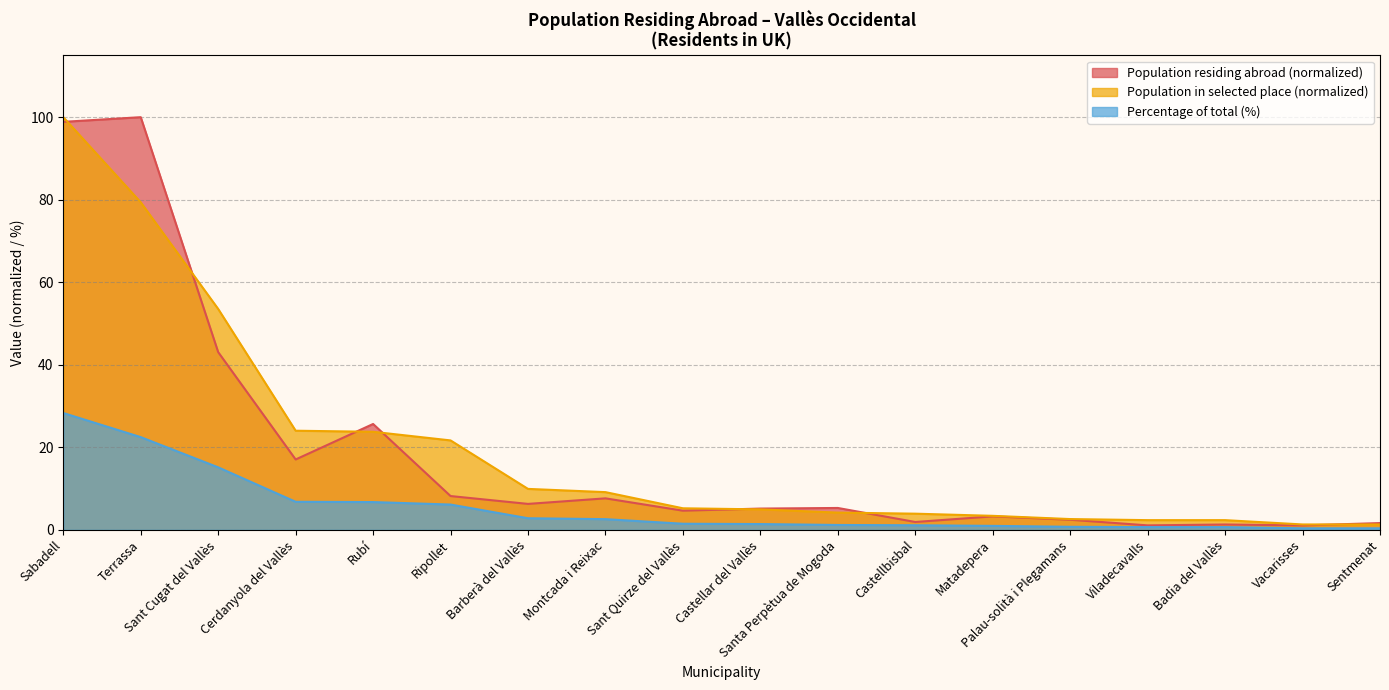

Reading left to right, transcribe all the data shown in this chart.

Population residing abroad: 98.9	100.0	43.1	17.1	25.7	8.2	6.3	7.6	4.6	5.2	5.3	1.9	3.3	2.4	1.1	1.3	1.1	1.6
Population in selected place: 100.0	79.4	53.5	24.0	23.8	21.7	9.9	9.1	5.2	5.0	4.2	3.9	3.4	2.6	2.3	2.3	1.3	1.3
Percentage of total (%): 28.3	22.5	15.2	6.8	6.7	6.1	2.8	2.6	1.5	1.4	1.2	1.1	1.0	0.7	0.7	0.7	0.4	0.4